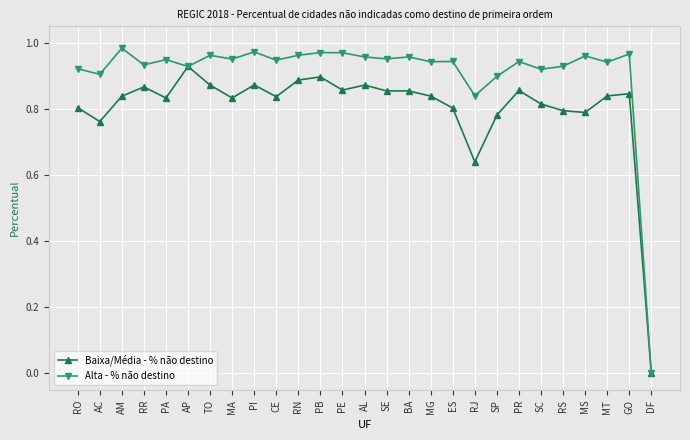

Does the chart display data point markers on the line(s)?

Yes